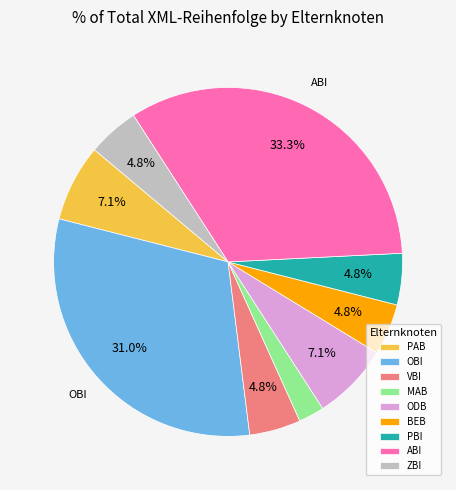

Does any single category account for the majority?

No